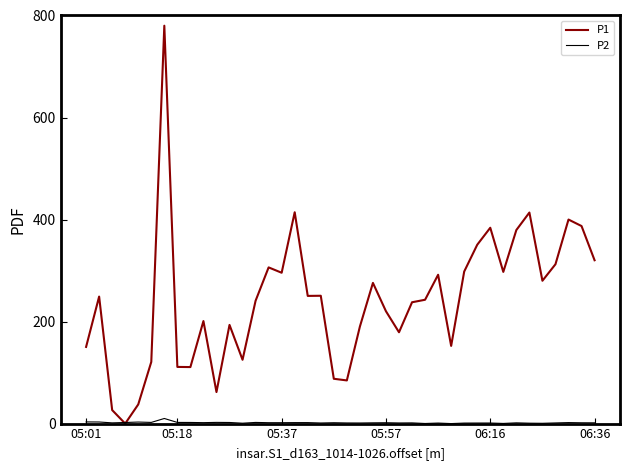

What is the highest value of the P1 series?

780.0